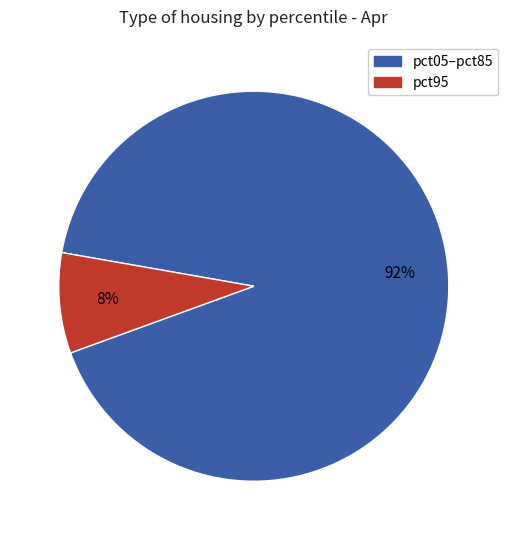

Does any single category account for the majority?

Yes